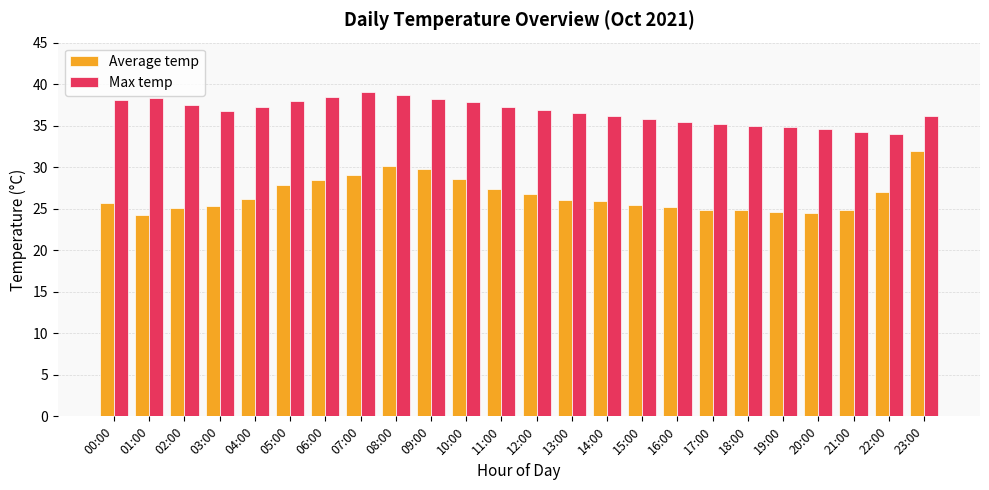

The Average temp series shows 12.3 at 17:00. True or false?

False